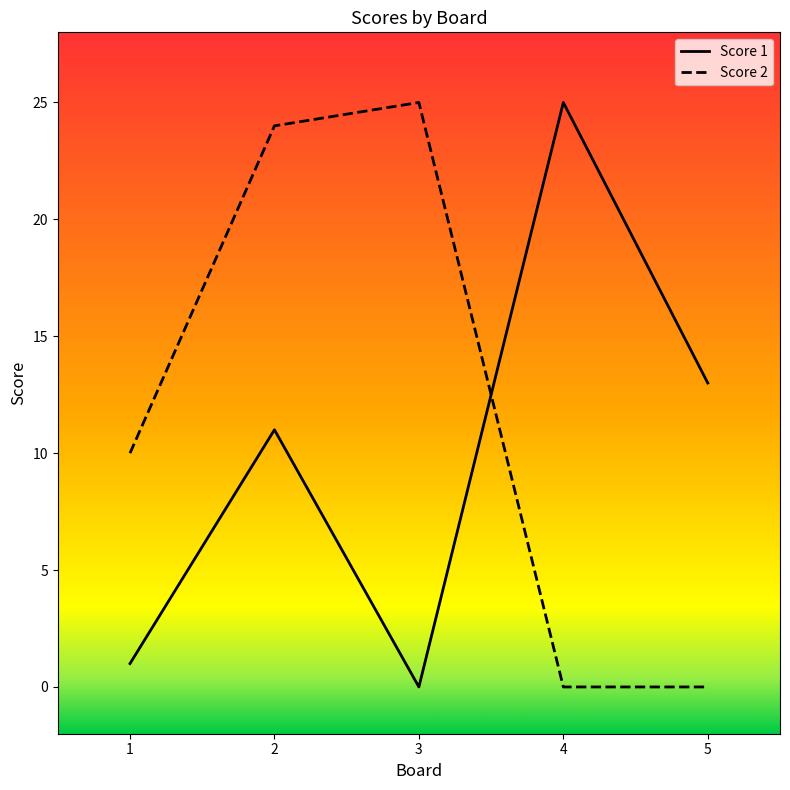

Which series ends up on top after the final intersection of Score 1 and Score 2?

Score 1